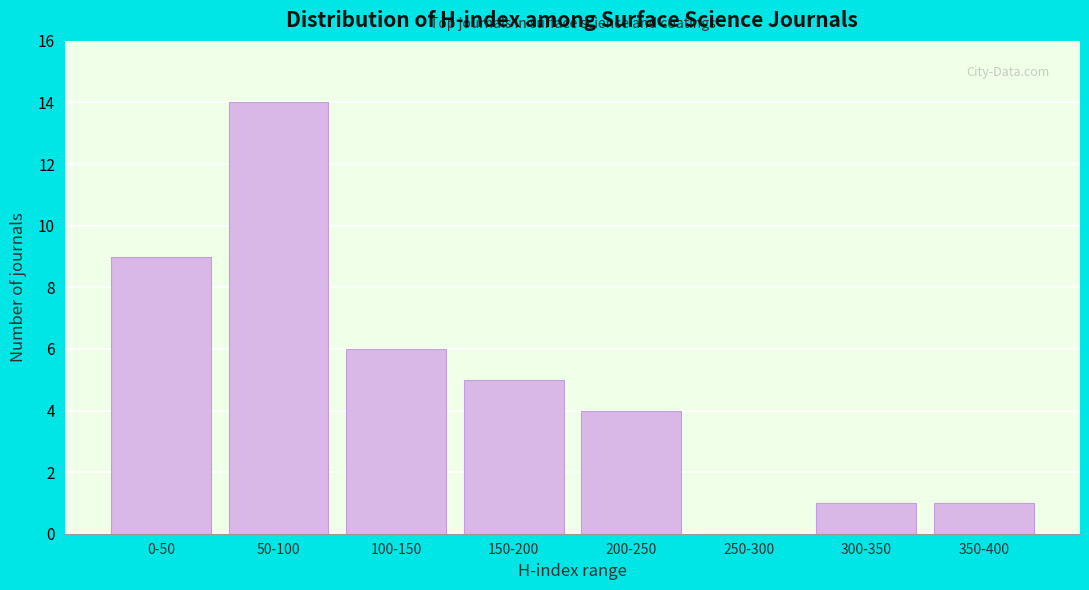

Reading left to right, list all the values displayed in this chart.

0-50=9	50-100=14	100-150=6	150-200=5	200-250=4	250-300=0	300-350=1	350-400=1